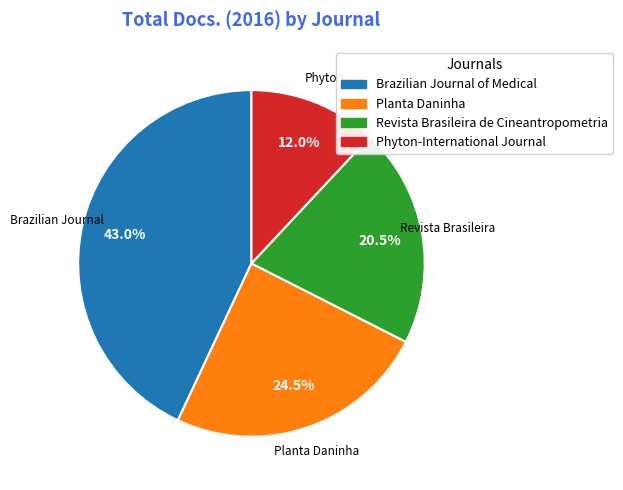

Is there any slice that represents more than half of the pie?

No